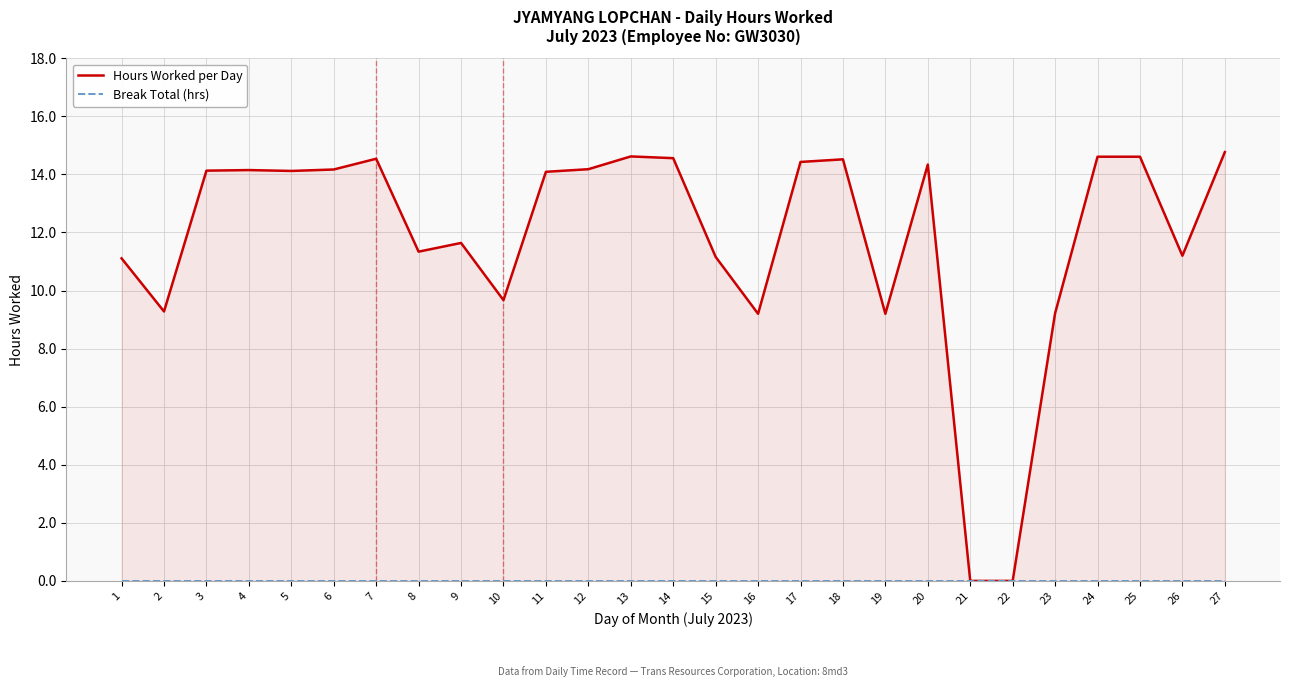

How many values in Hours Worked per Day are above zero?

25